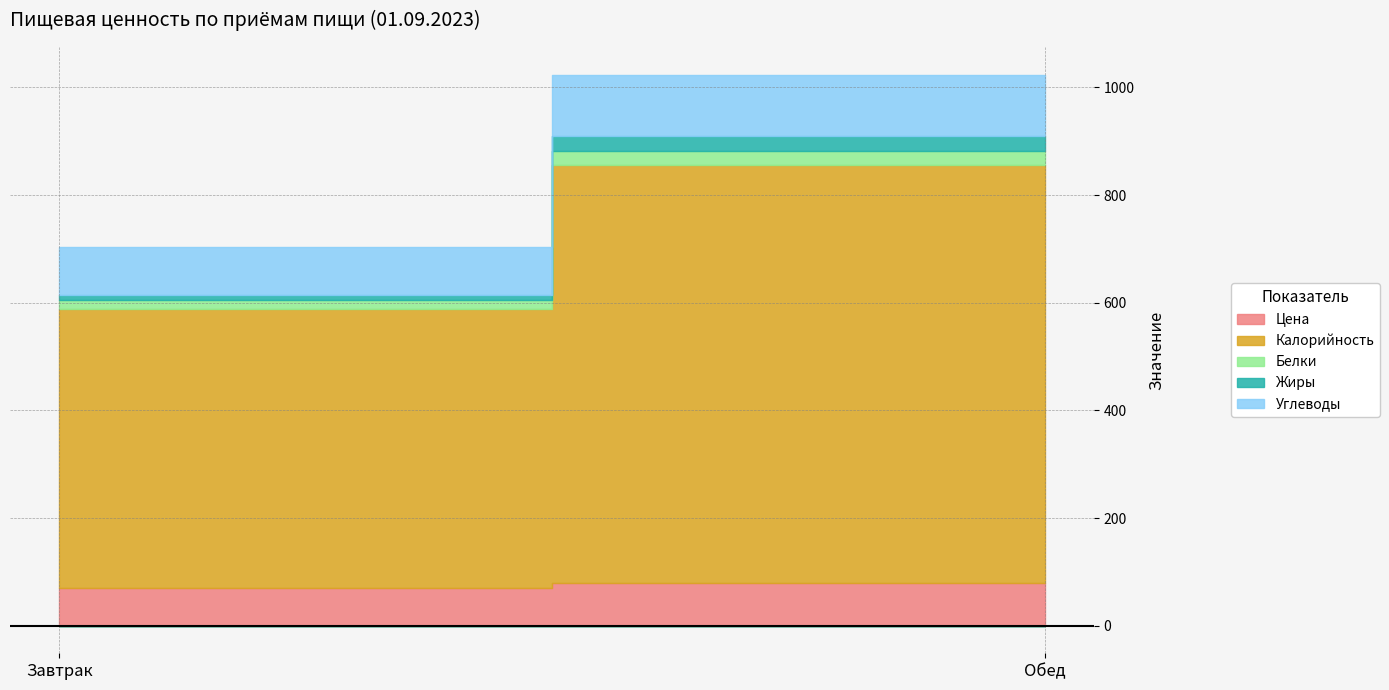

How many lines are shown in the chart?

5